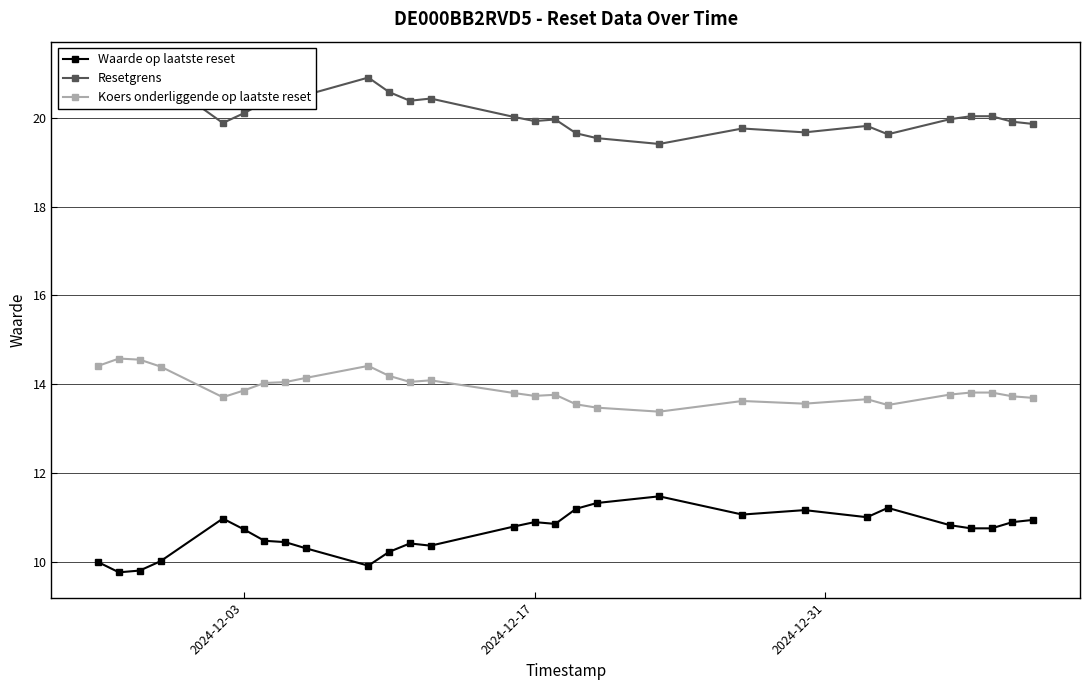

True or false: Koers onderliggende op laatste reset and Waarde op laatste reset intersect in this chart.

False